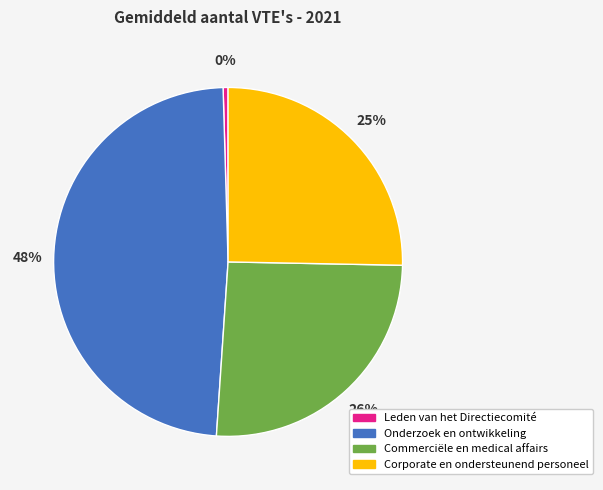

Count the number of slices in the pie.

4